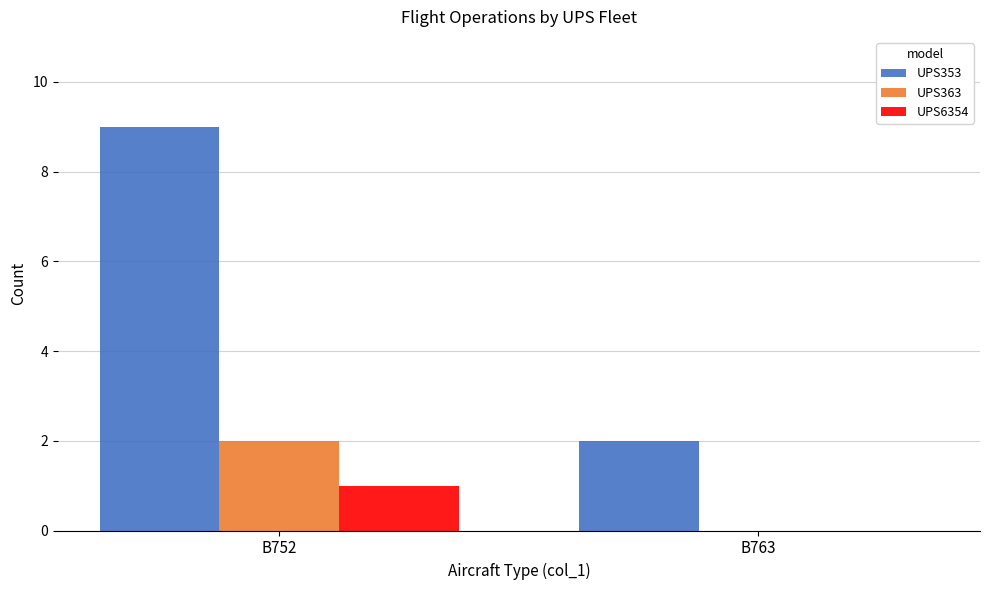

How many data points does each series have?

2